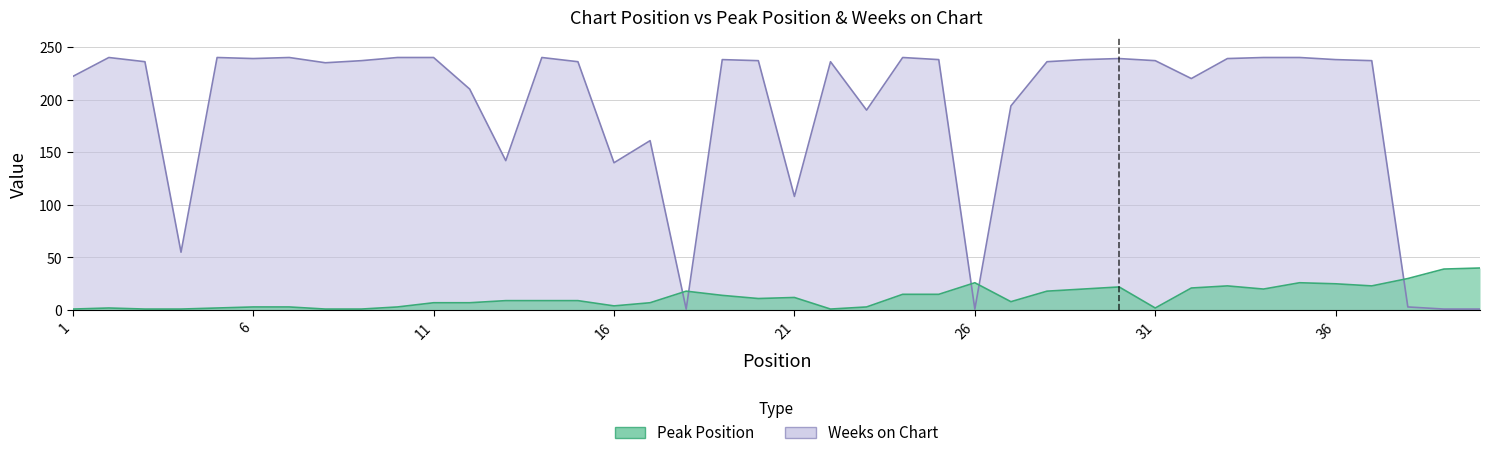

Between 26 and 17, which is larger?

26